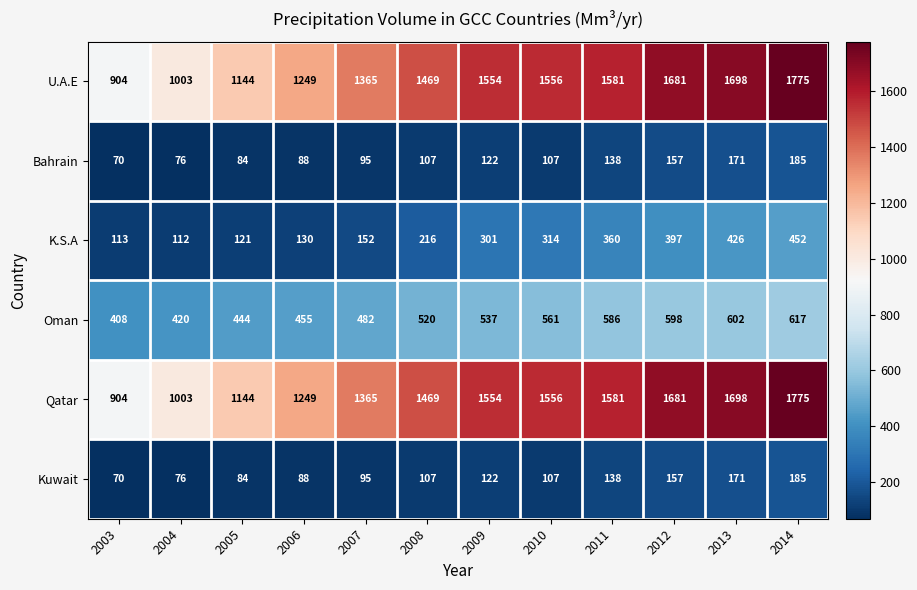

List the labels in order of Qatar value, smallest first.

2003, 2004, 2005, 2006, 2007, 2008, 2009, 2010, 2011, 2012, 2013, 2014